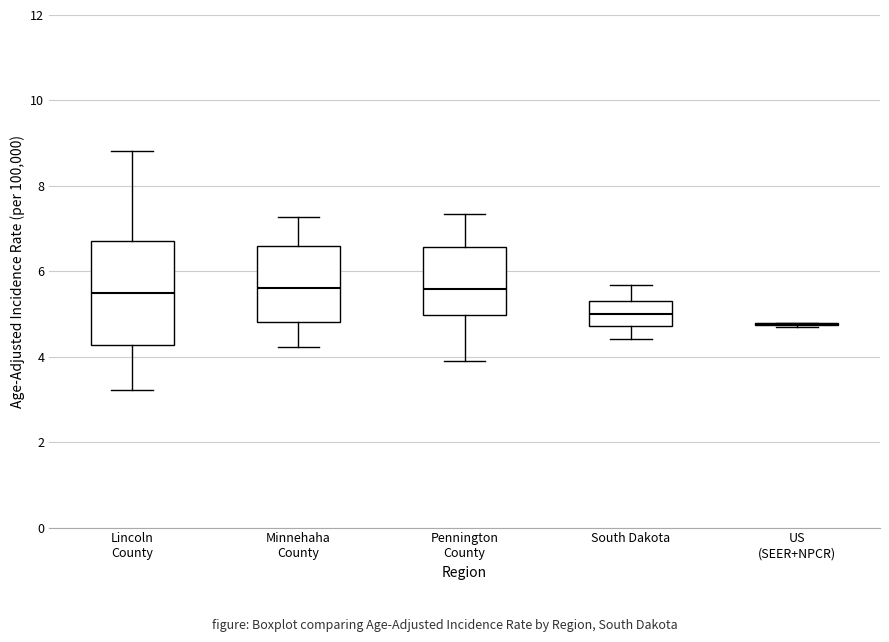

Reading left to right, transcribe this box plot: for each box, give where its median line is, the range the box spans, and where its two whiskers end, as read against the y-axis. The values are not printed on the chart, so give them approximately, as read against the axis.

Lincoln County: median 5.6, box 4.2 to 6.8, whiskers 3.2 to 8.8
Minnehaha County: median 5.6, box 4.8 to 6.6, whiskers 4.2 to 7.2
Pennington County: median 5.6, box 5.0 to 6.6, whiskers 3.8 to 7.4
South Dakota: median 5.0, box 4.8 to 5.4, whiskers 4.4 to 5.6
US (SEER+NPCR): box collapsed to a line at 4.8, whiskers 4.8 to 4.8